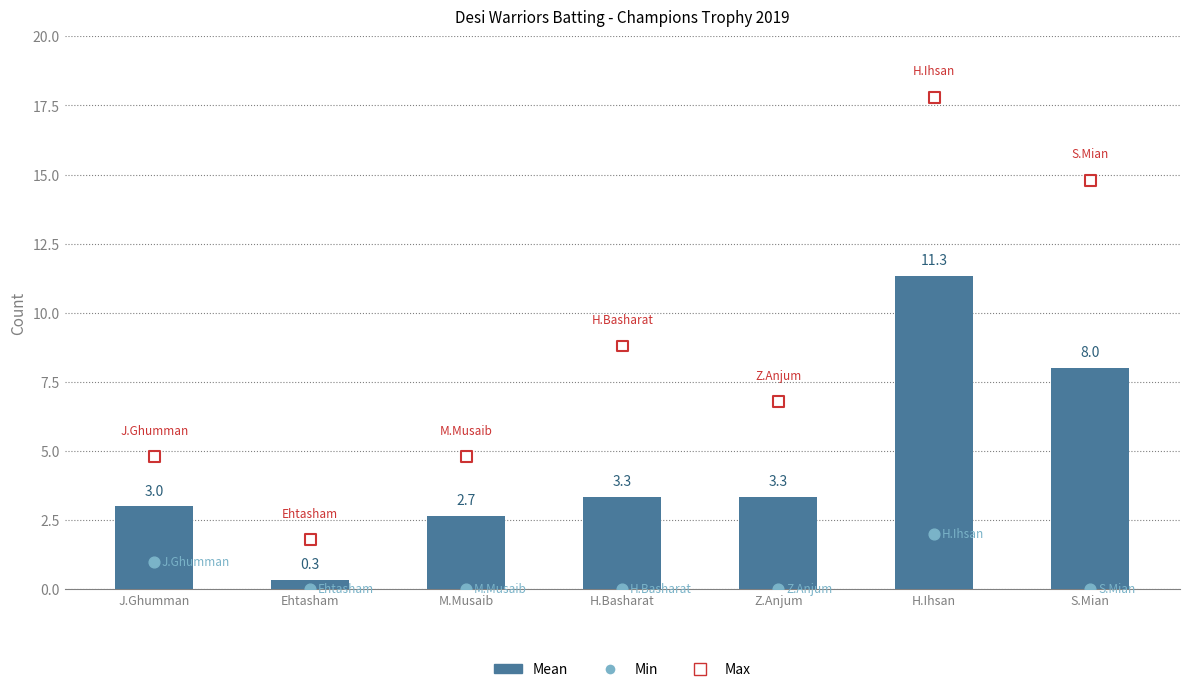

What is the change in value from J.Ghumman to H.Ihsan?

+8.3